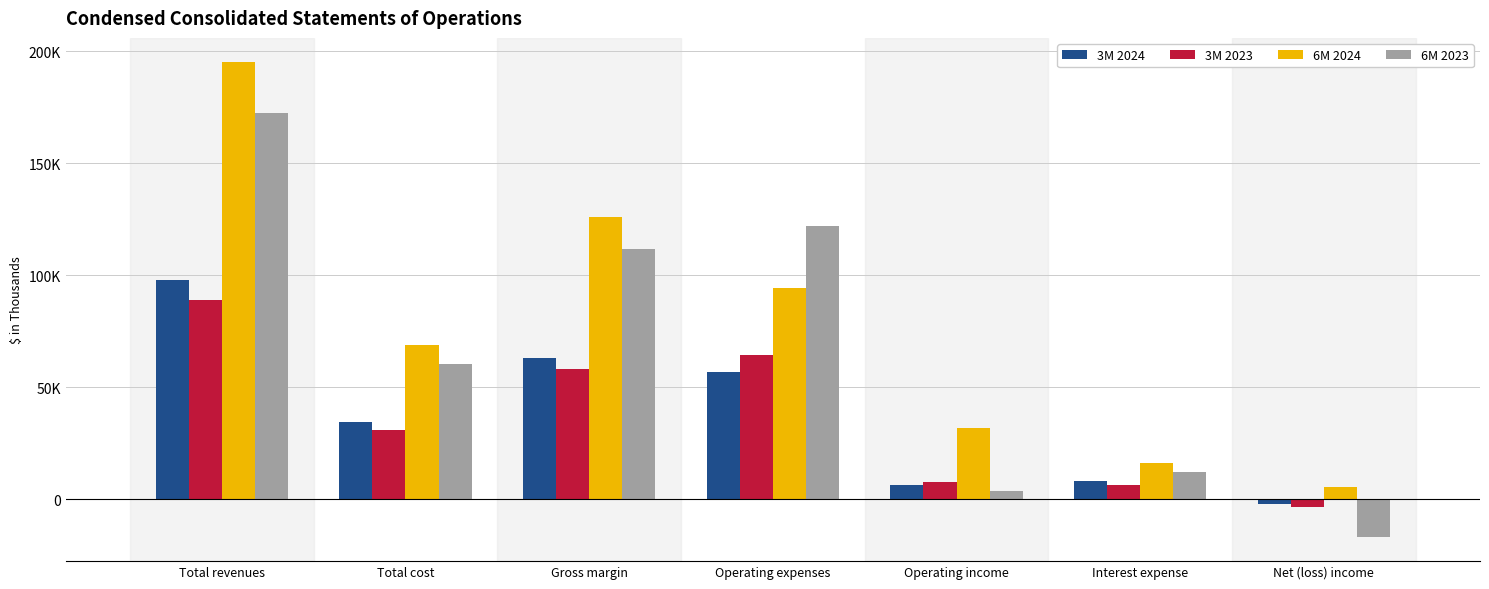

At which category is the sum across all series the highest?

Total revenues